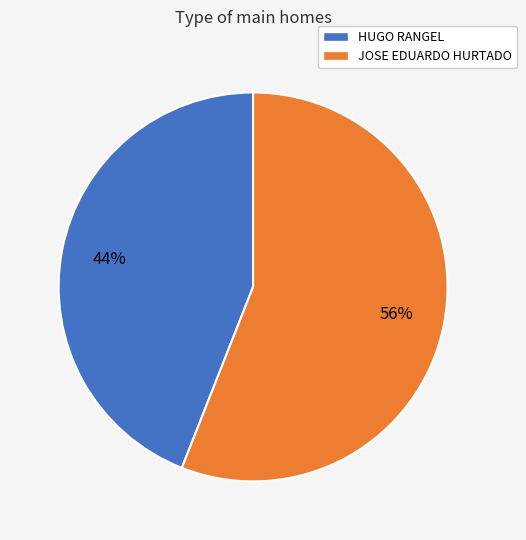

The HUGO RANGEL slice represents 35% of the pie. True or false?

False